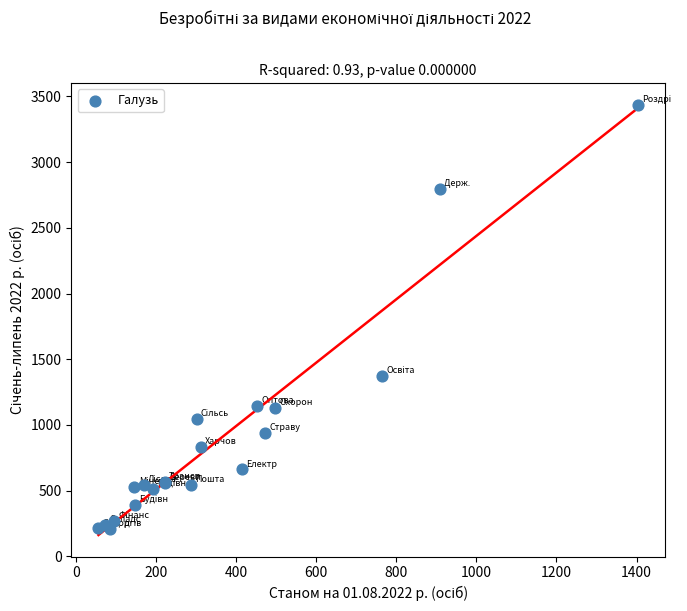

What Y value in the scatter plot is closest to 1823?

1376